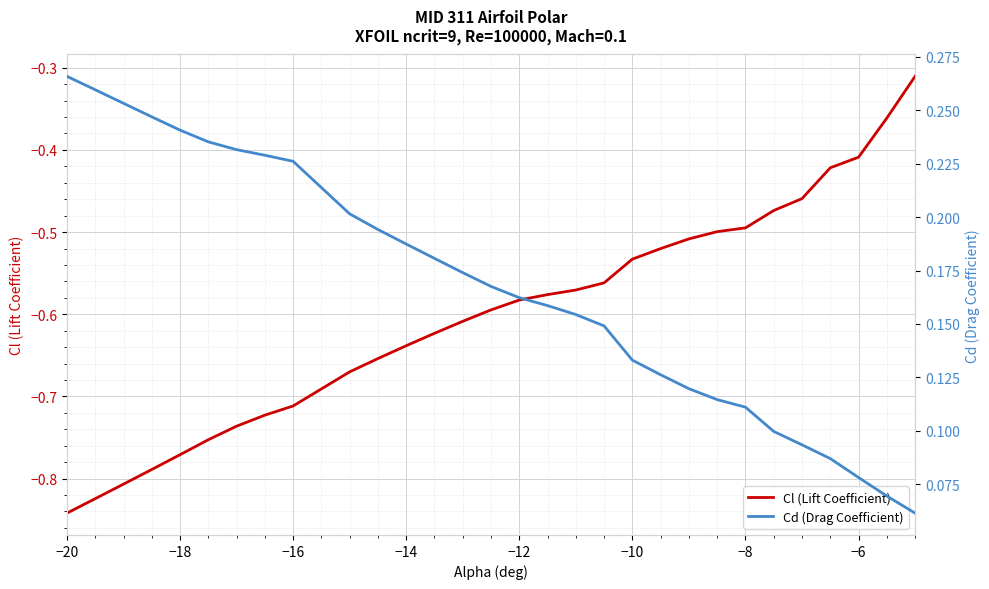

True or false: Cl (Lift Coefficient) and Cd (Drag Coefficient) cross at least once.

False